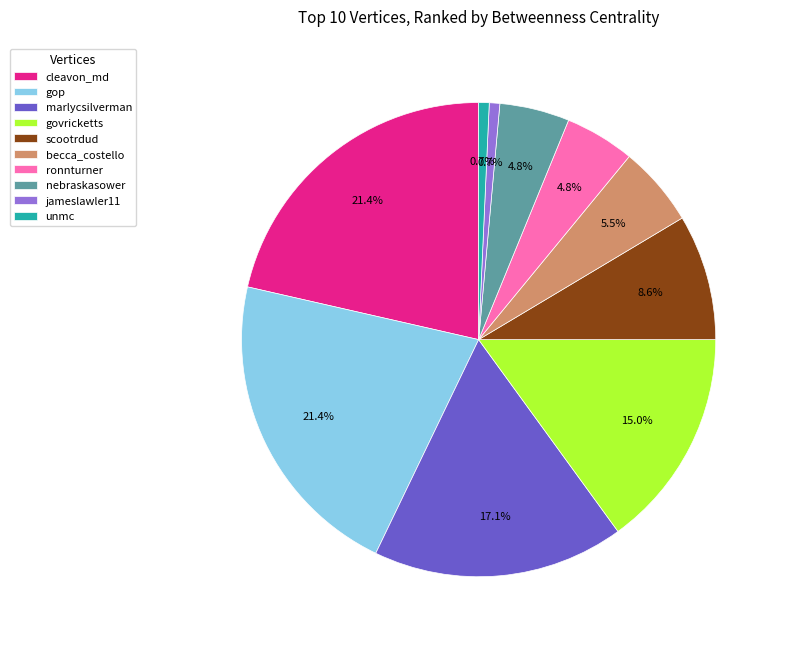

Is there a majority slice in this chart?

No